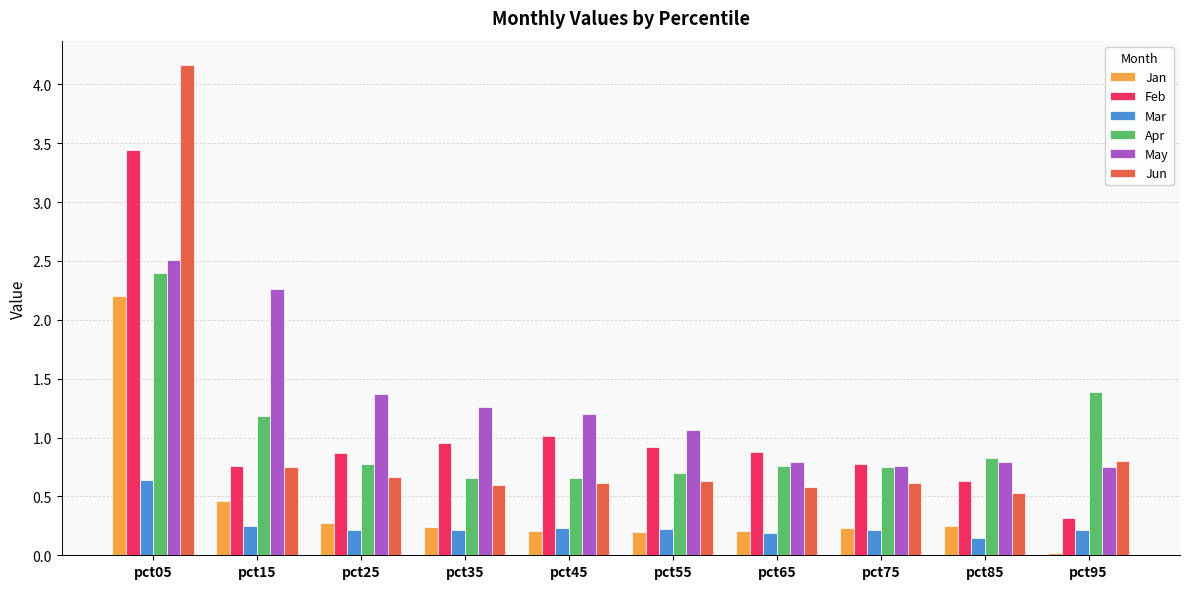

What is the difference between the highest and lowest values at pct55?

0.9